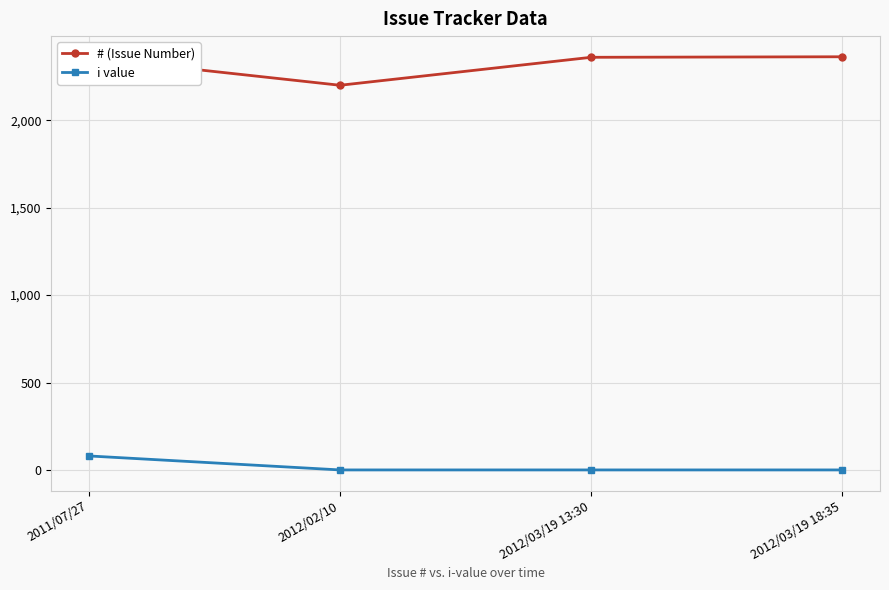

Is the value of i value at 2011/07/27 greater than the value of # (Issue Number) at 2012/02/10?

No